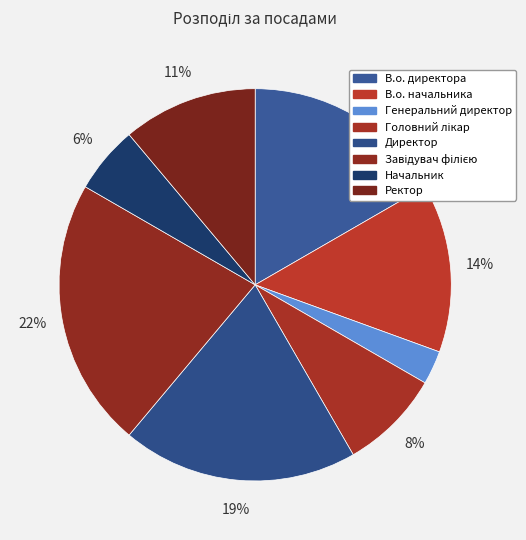

Is there any slice that represents more than half of the pie?

No